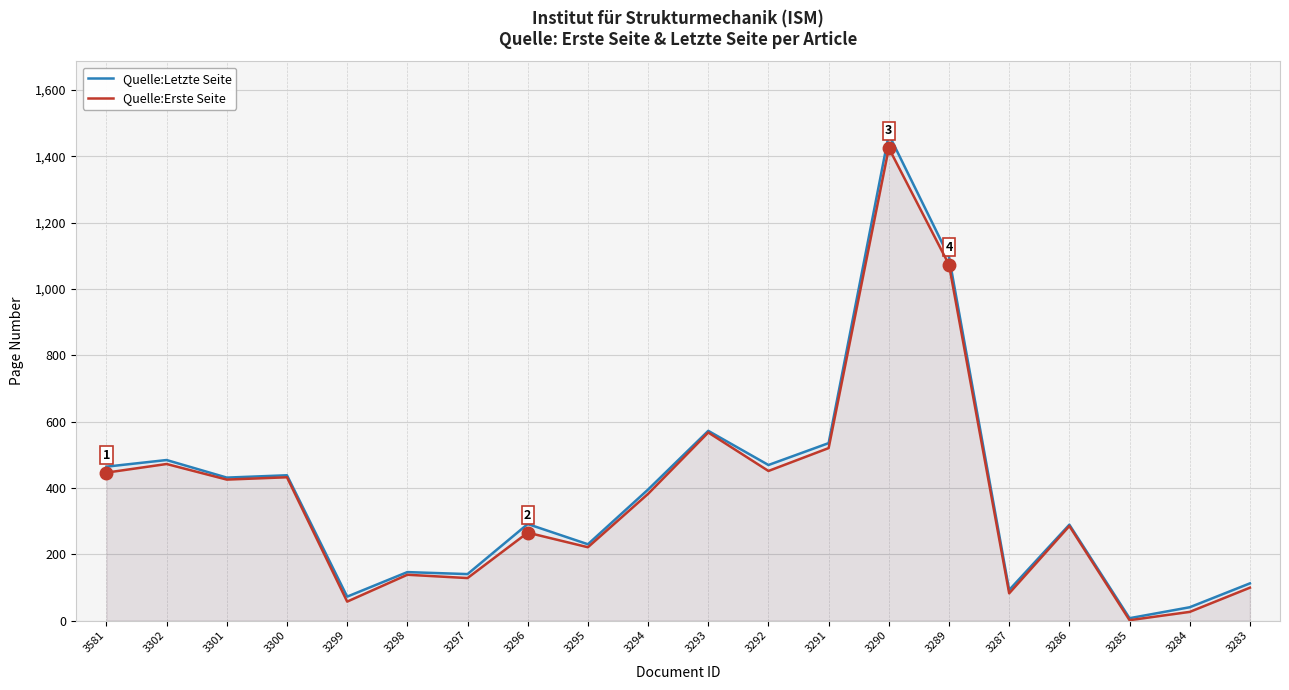

What is the lowest value of the Quelle:Erste Seite series?

1